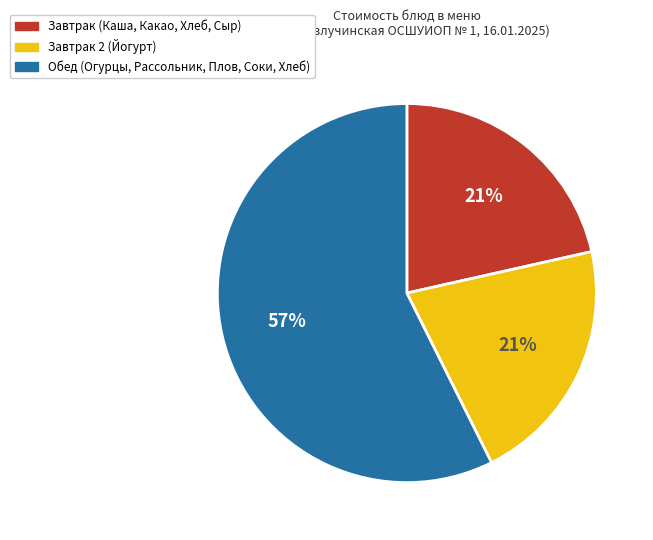

Does any single category account for the majority?

Yes